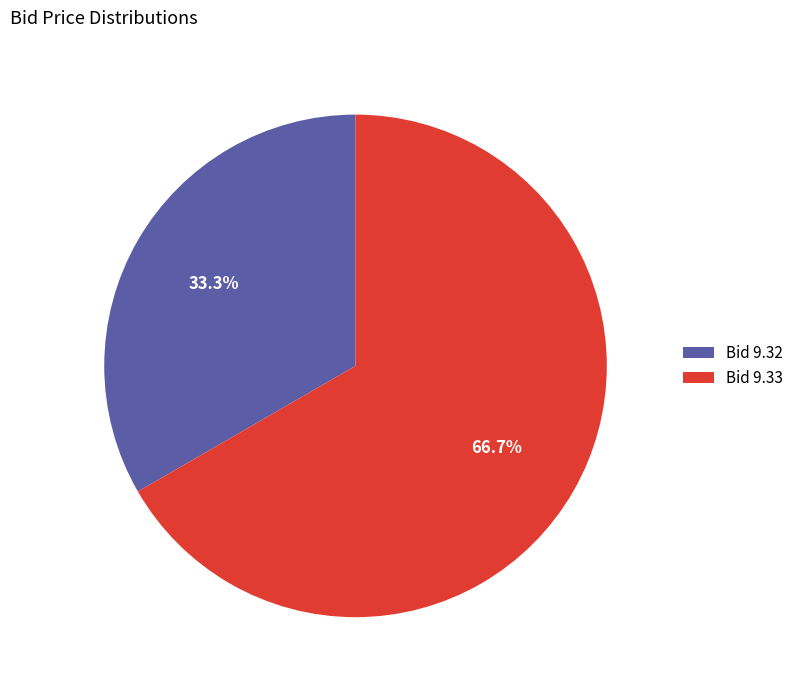

Rank the categories by value from highest to lowest.

Bid 9.33, Bid 9.32